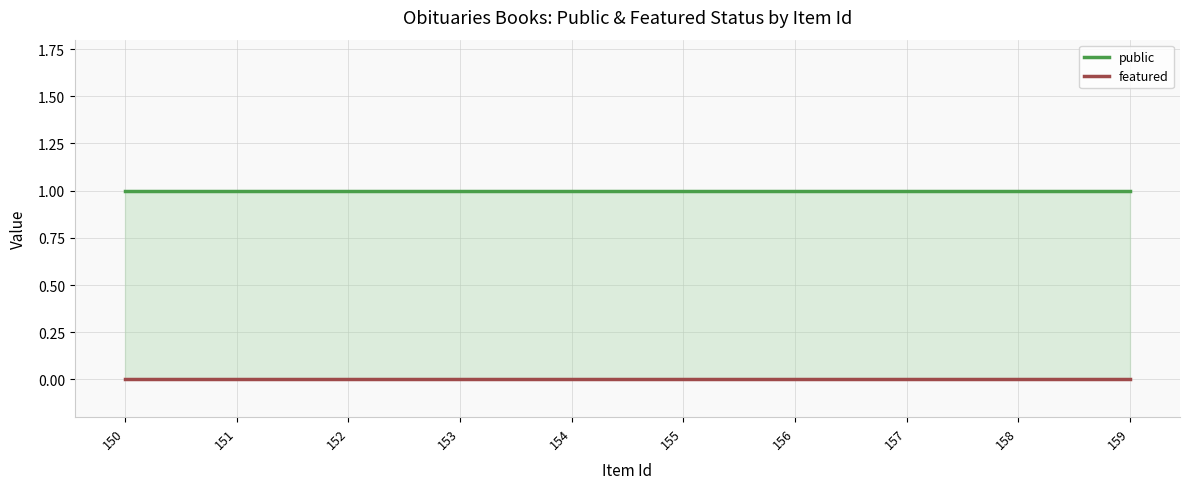

True or false: public and featured intersect in this chart.

False